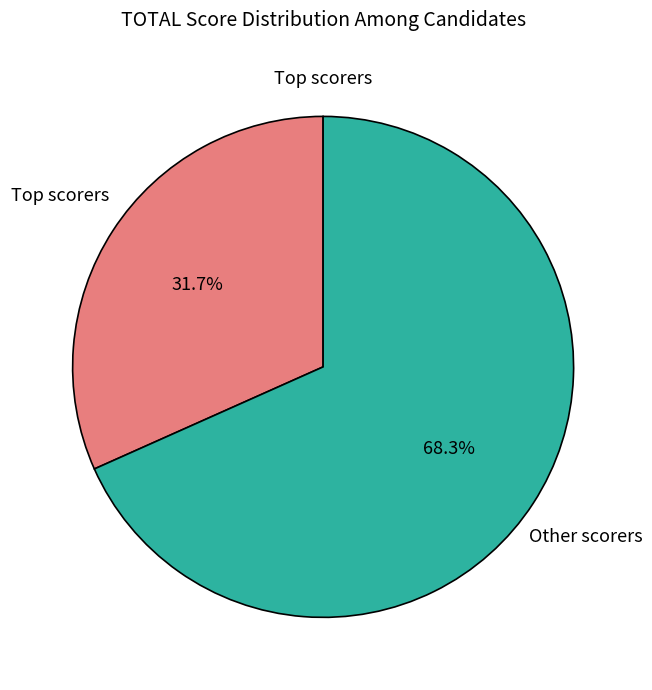

What is the smallest slice in the pie chart?

Top scorers